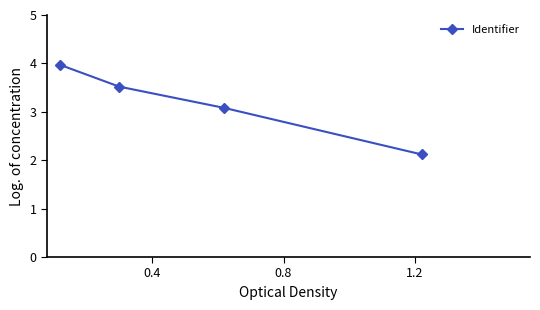

What is the minimum value shown in the chart?

2.1